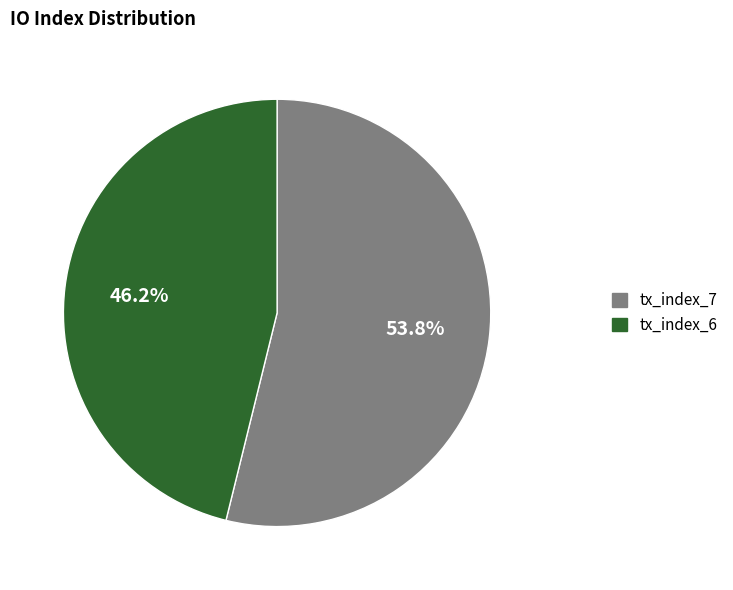

Between tx_index_7 and tx_index_6, which is larger?

tx_index_7